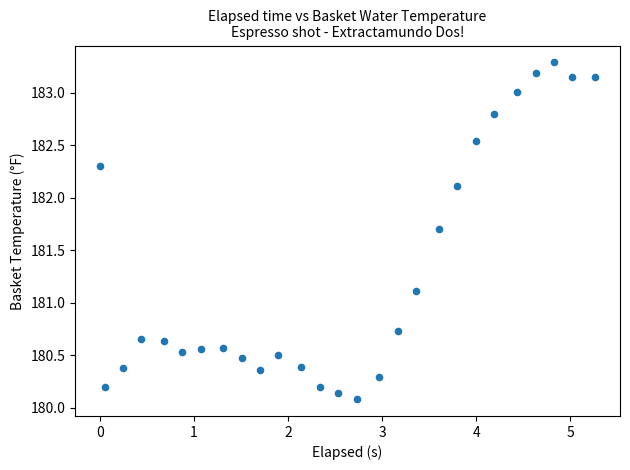

What is the range of X values (max minus min)?

5.3